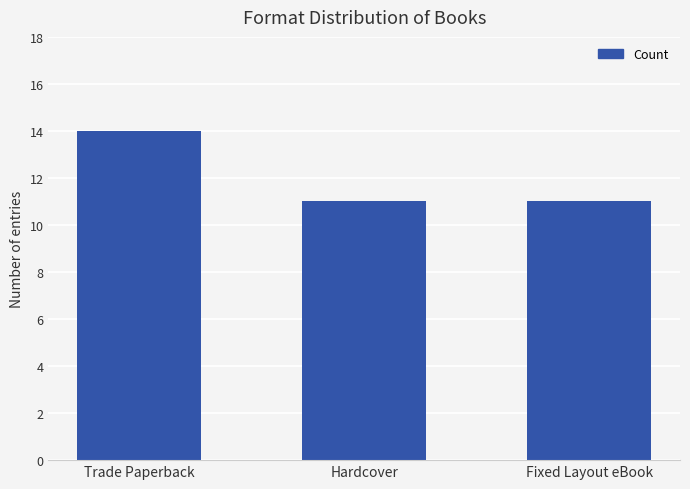

How many categories are shown in the chart?

3